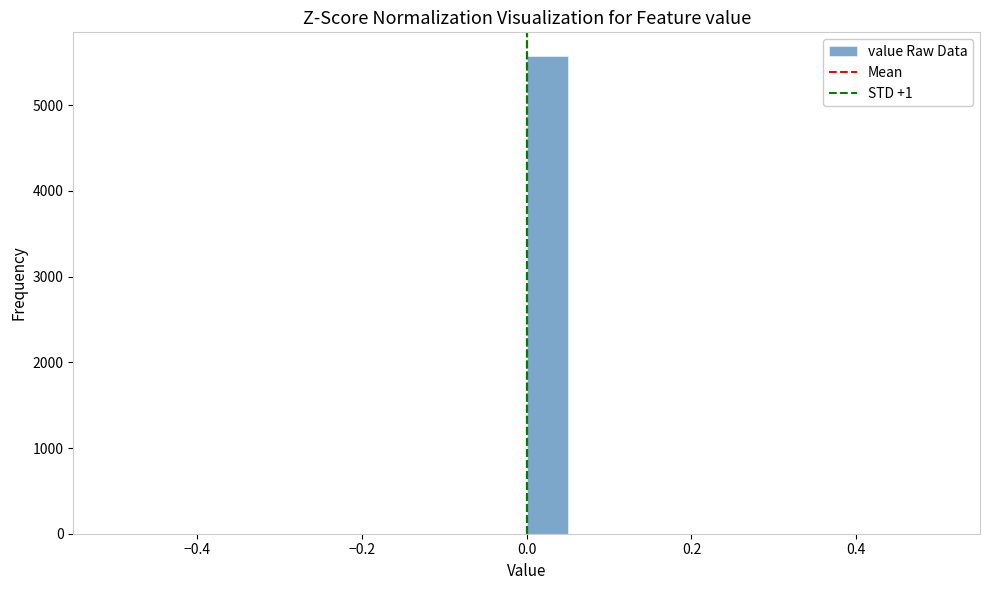

Around what value on the x-axis is the tallest bar? Give the approximate position of its centre, as read against the axis.

0.02